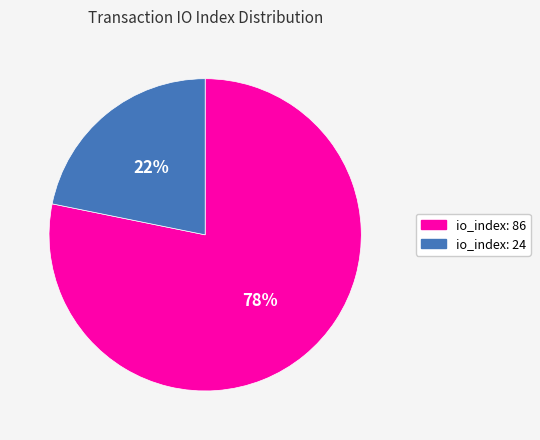

What is the smallest slice in the pie chart?

io_index: 24